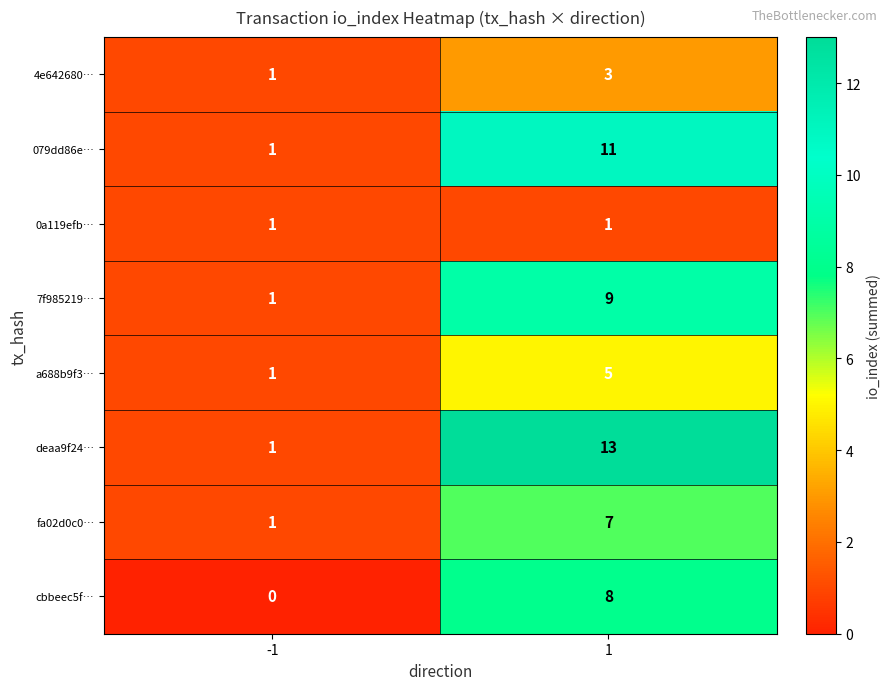

The value of cbbeec5f… at 1 is 4. True or false?

False